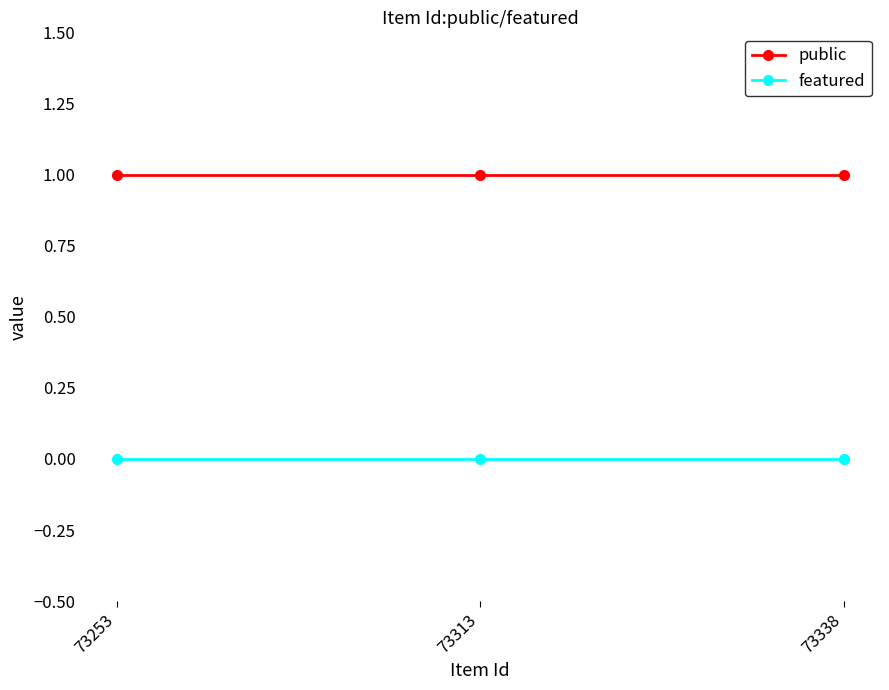

Reading left to right, what are all the values shown in this chart?

public: 73253=1	73313=1	73338=1
featured: 73253=0	73313=0	73338=0